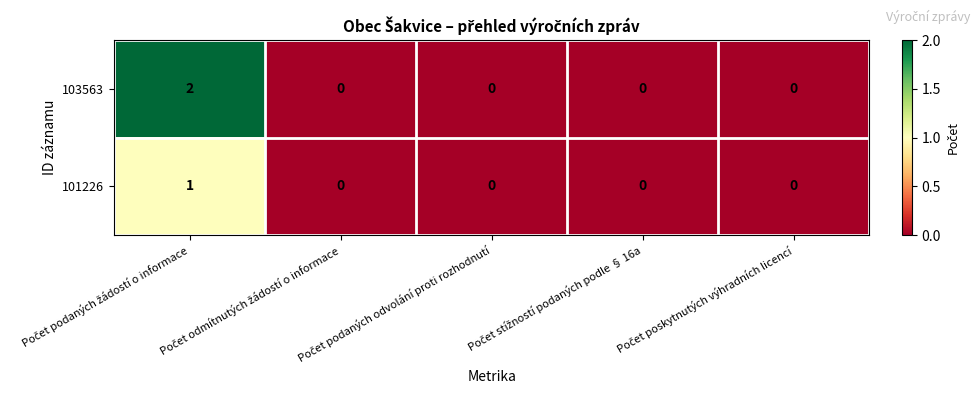

Rank the series by their maximum value, from highest to lowest.

103563, 101226